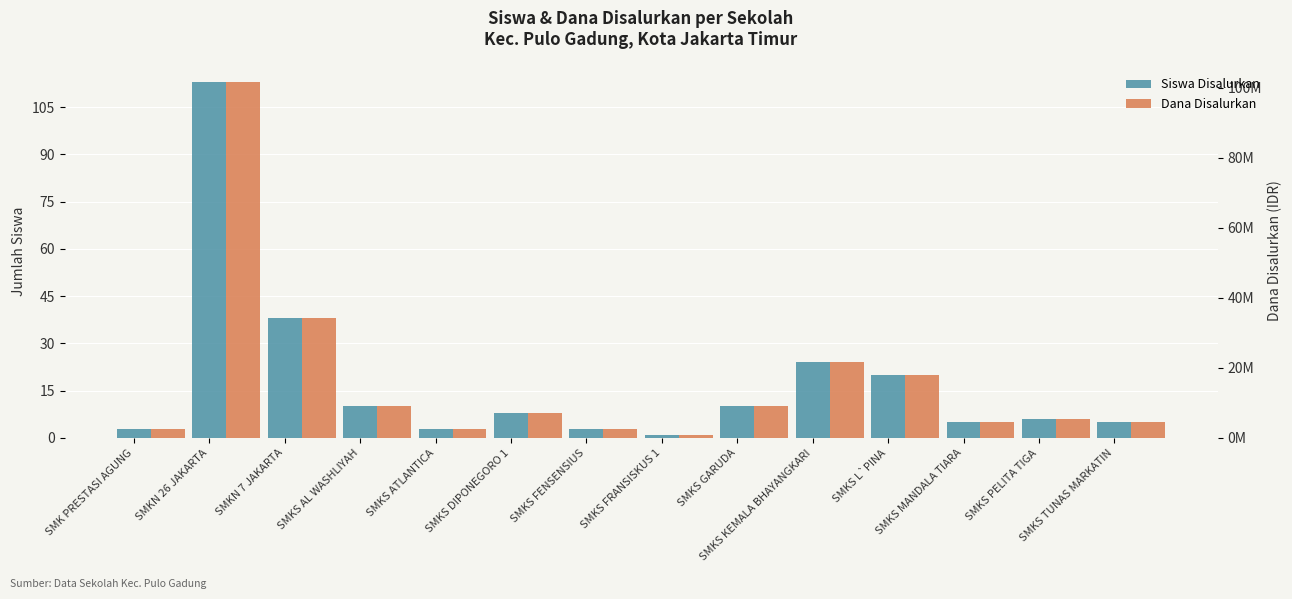

What is the smallest value displayed?

1